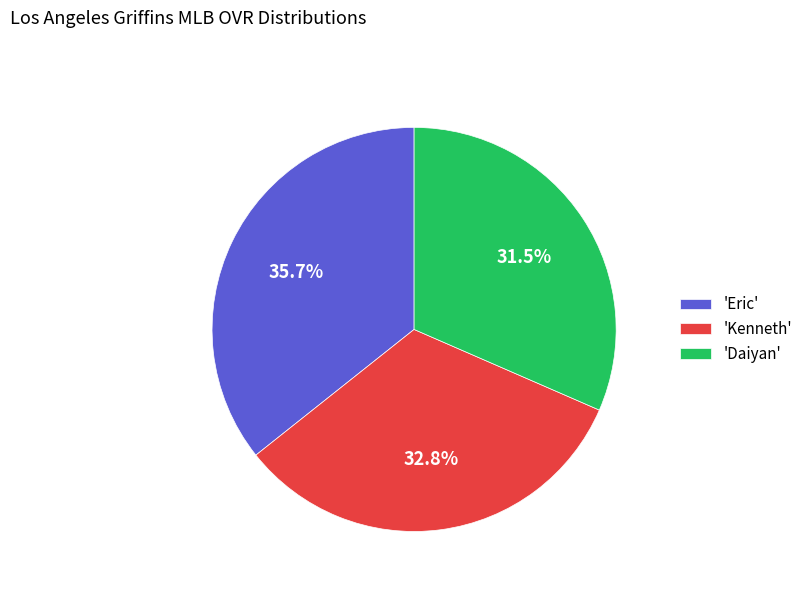

Does 'Kenneth' represent more than half of the total?

No